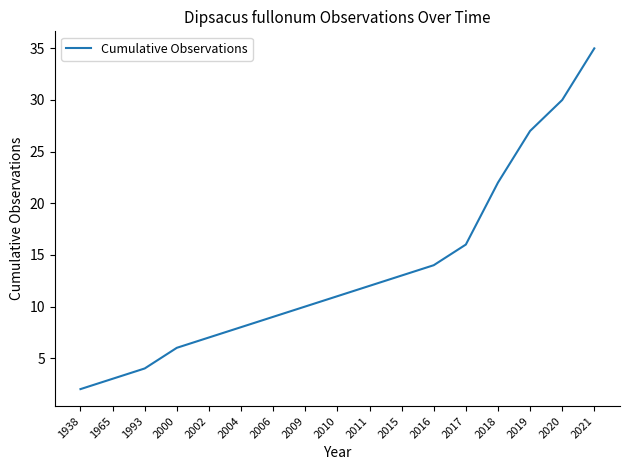

Is it true that the value at 1938 is 0?

False